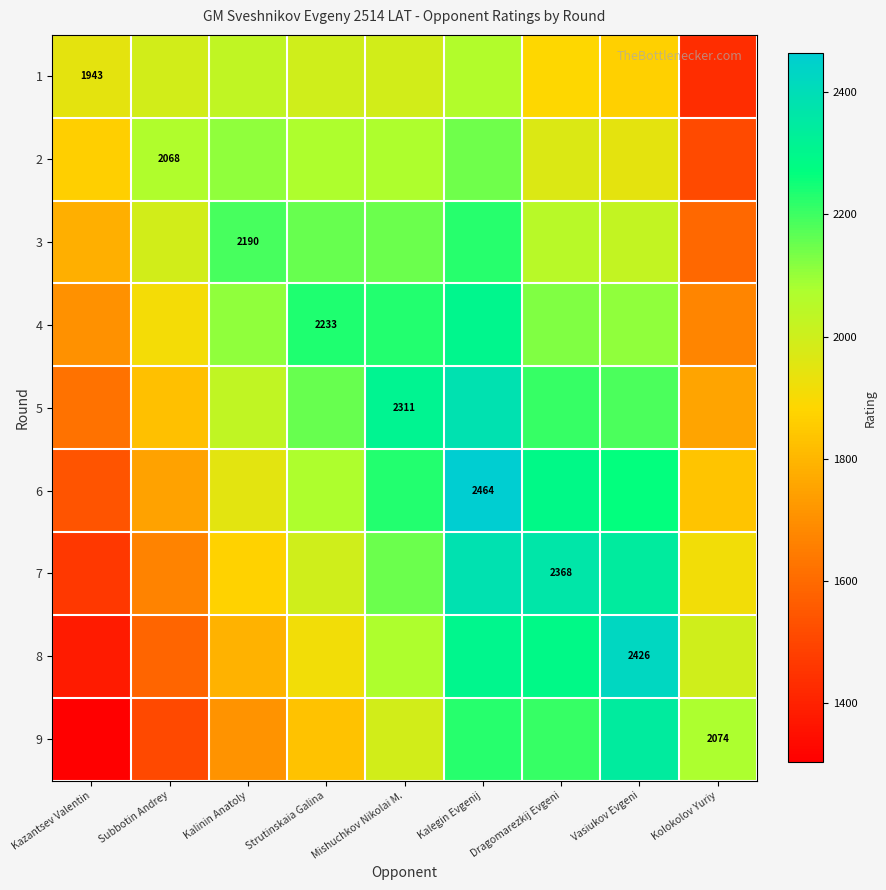

Between Kalinin Anatoly and Kalegin Evgenij, which series saw the biggest shift?

6